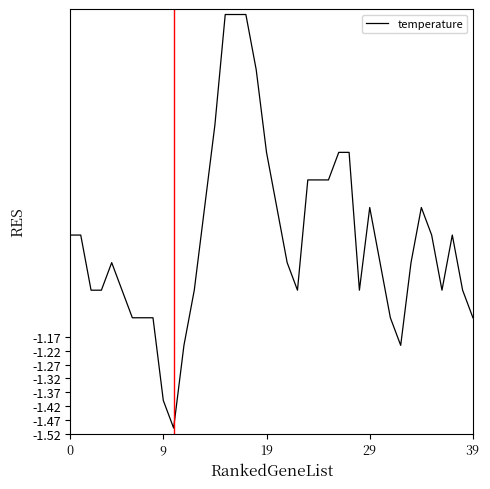

Reading right to left, what are all the values shown in this chart?

-1.1	-1.0	-0.8	-1.0	-0.8	-0.7	-0.9	-1.2	-1.1	-0.9	-0.7	-1.0	-0.5	-0.5	-0.6	-0.6	-0.6	-1.0	-0.9	-0.7	-0.5	-0.2	0.0	0.0	0.0	-0.4	-0.7	-1.0	-1.2	-1.5	-1.4	-1.1	-1.1	-1.1	-1.0	-0.9	-1.0	-1.0	-0.8	-0.8